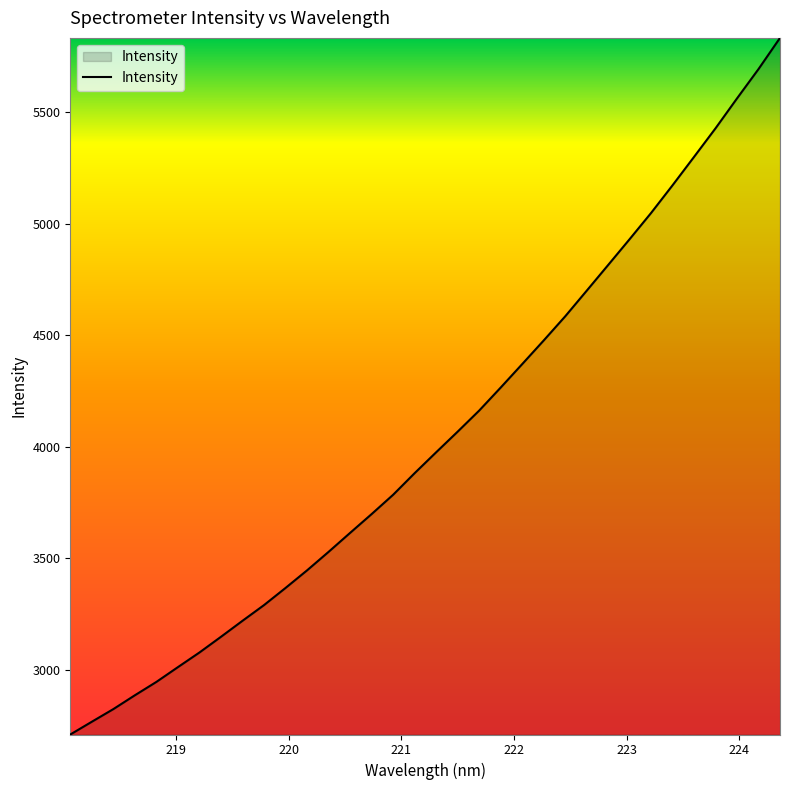

What is the difference between the maximum and minimum values?

3124.3